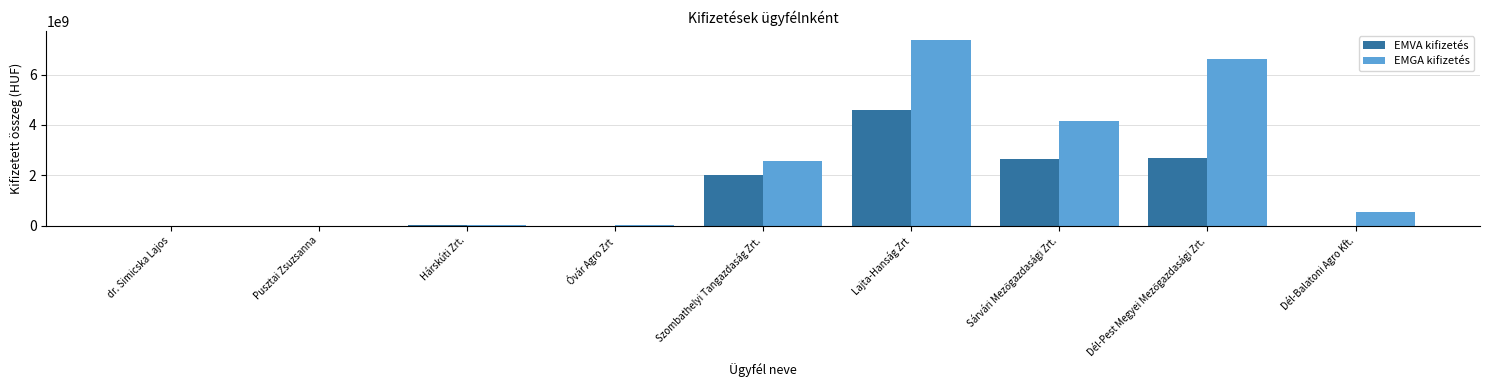

At which category is the sum across all series the highest?

Lajta-Hanság Zrt